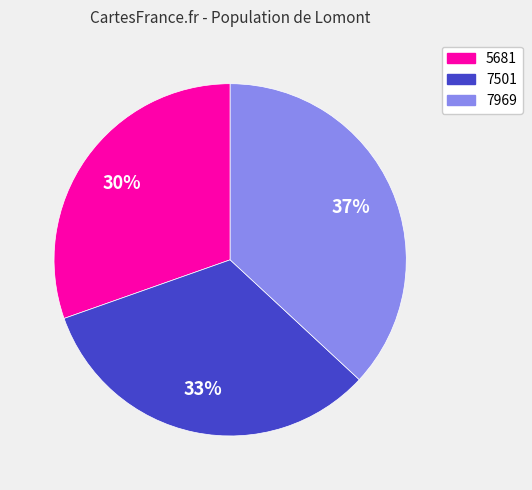

Rank the categories by value from highest to lowest.

7969, 7501, 5681